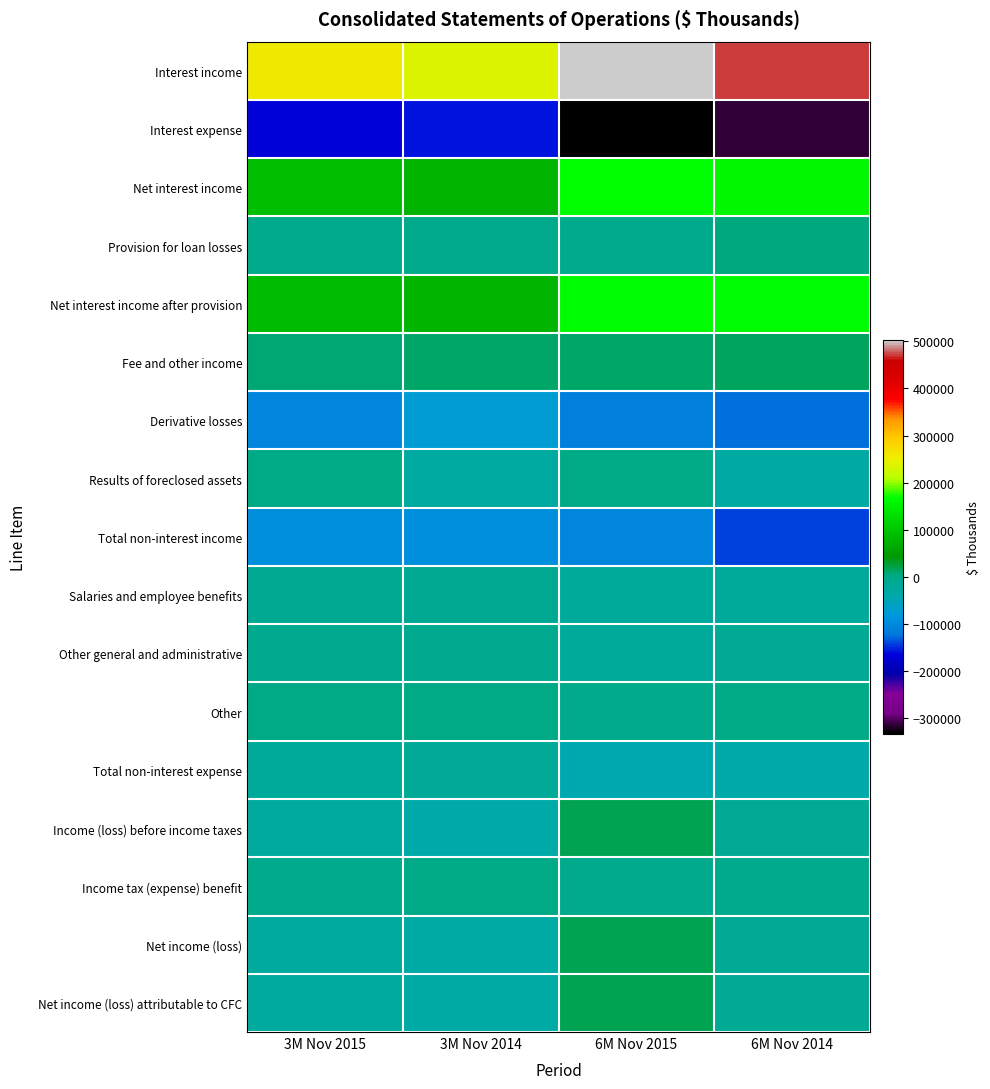

How many categories are shown in the chart?

4